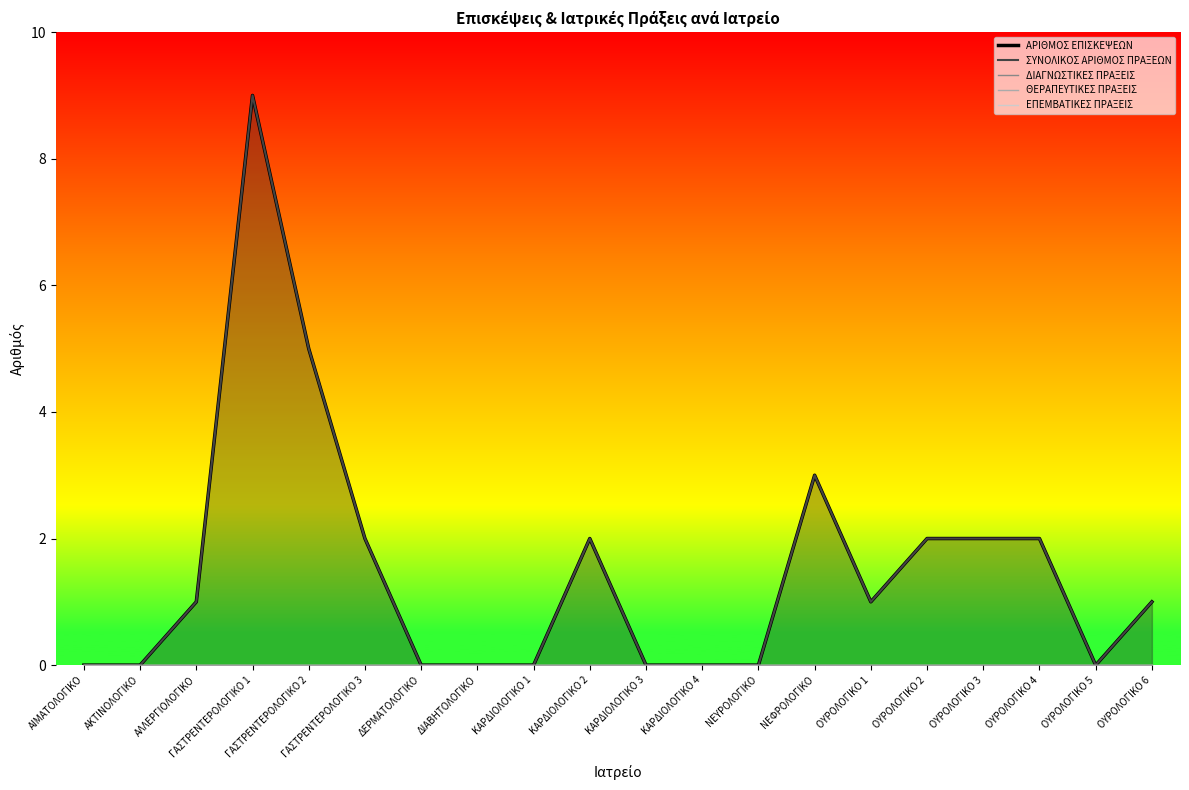

What is the label of the 10th point from the right?

ΚΑΡΔΙΟΛΟΓΙΚΟ 3